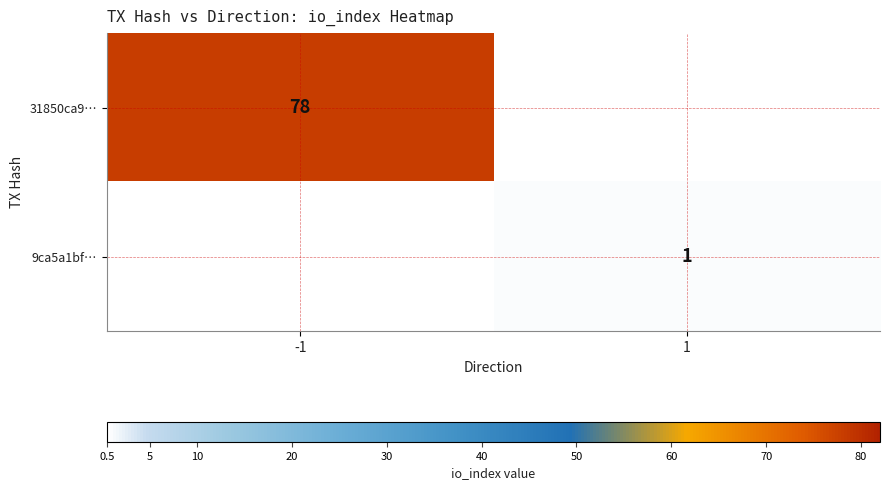

Is it true that 31850ca9… equals 78 at -1?

True